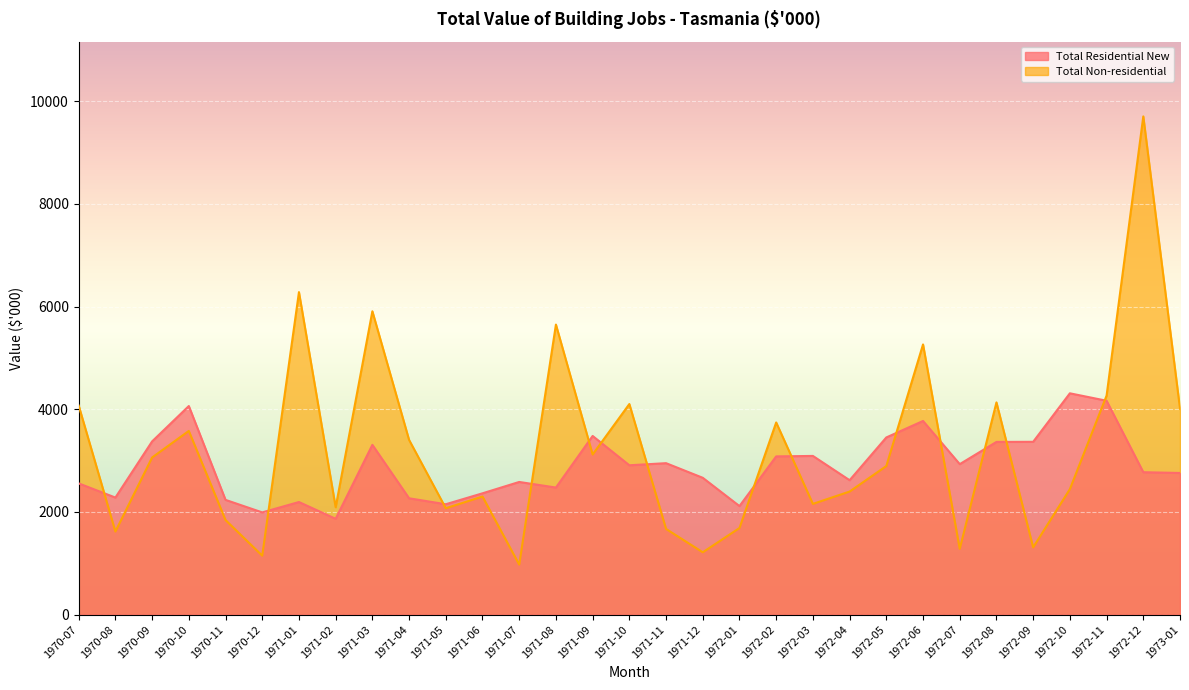

Count the number of data series in this chart.

2